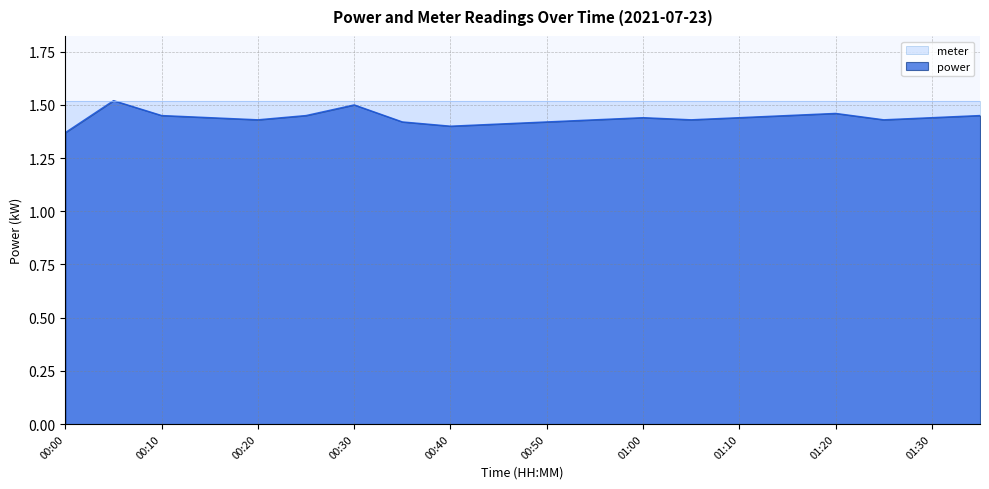

Reading left to right, transcribe all the data shown in this chart.

00:00=1.4	00:05=1.5	00:10=1.4	00:15=1.4	00:20=1.4	00:25=1.4	00:30=1.5	00:35=1.4	00:40=1.4	00:45=1.4	00:50=1.4	00:55=1.4	01:00=1.4	01:05=1.4	01:10=1.4	01:15=1.4	01:20=1.5	01:25=1.4	01:30=1.4	01:35=1.4